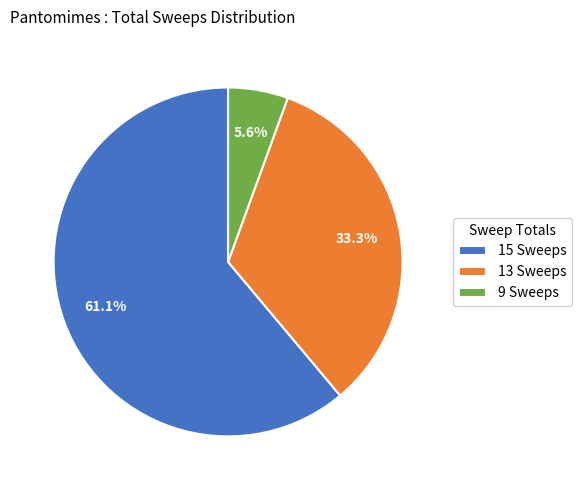

Which has a higher value, 15 Sweeps or 9 Sweeps?

15 Sweeps